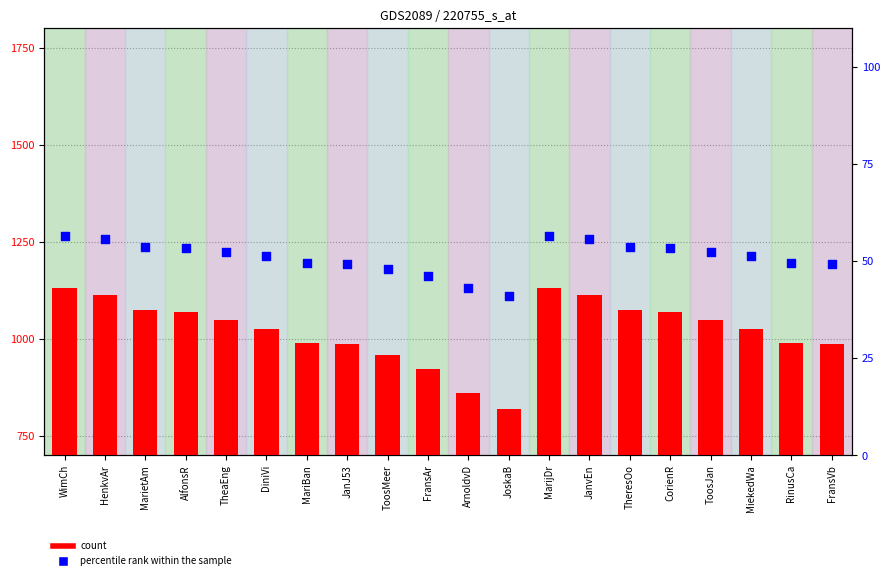

Is the value of percentile rank within the sample at TheaEng greater than the value of count at TheaEng?

No